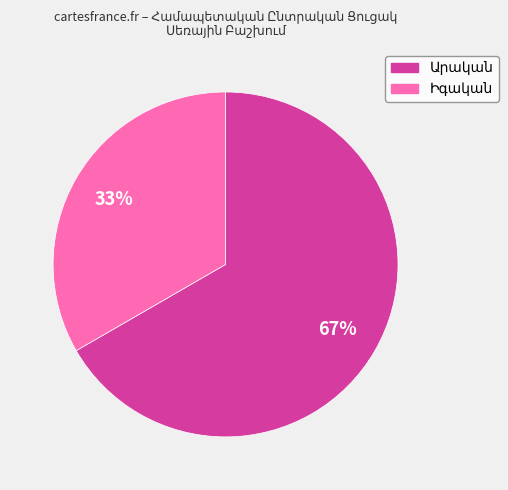

Is there a majority slice in this chart?

Yes